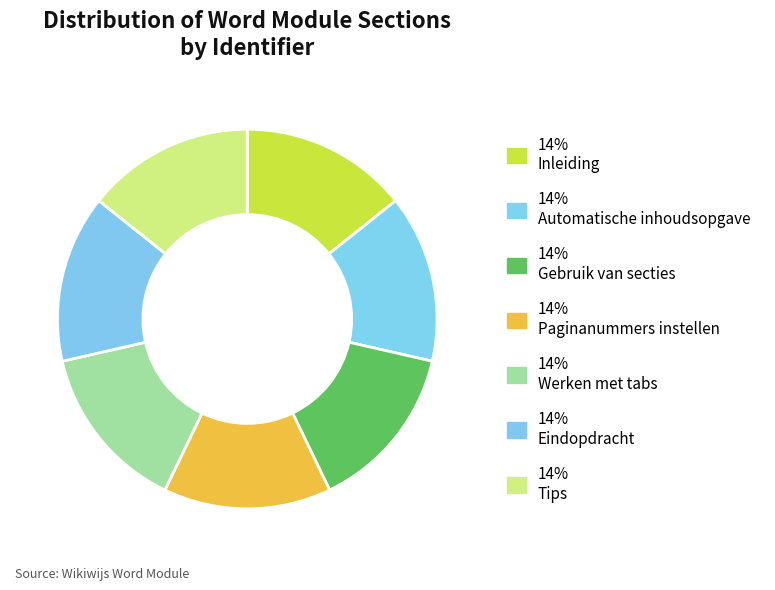

How many slices are in this pie chart?

7